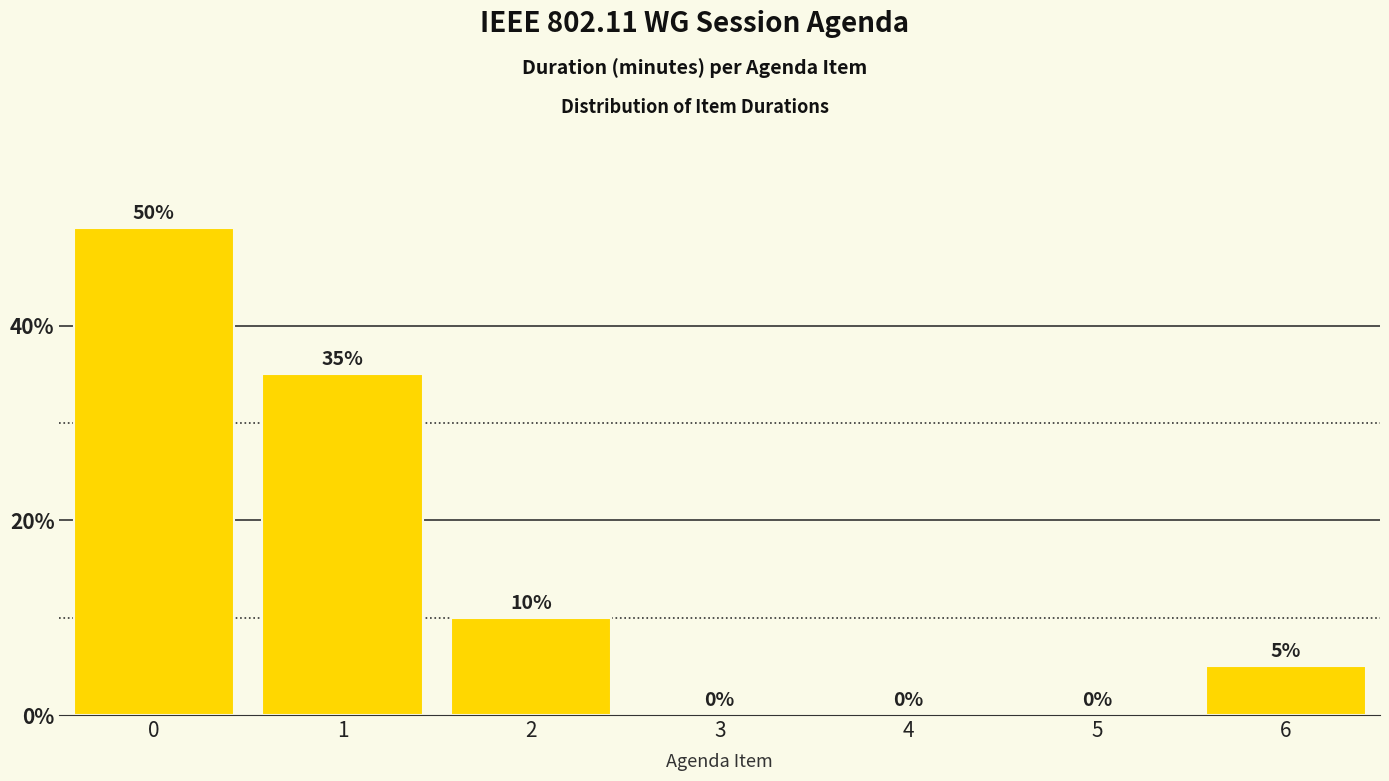

The value at 3 is 22. True or false?

False